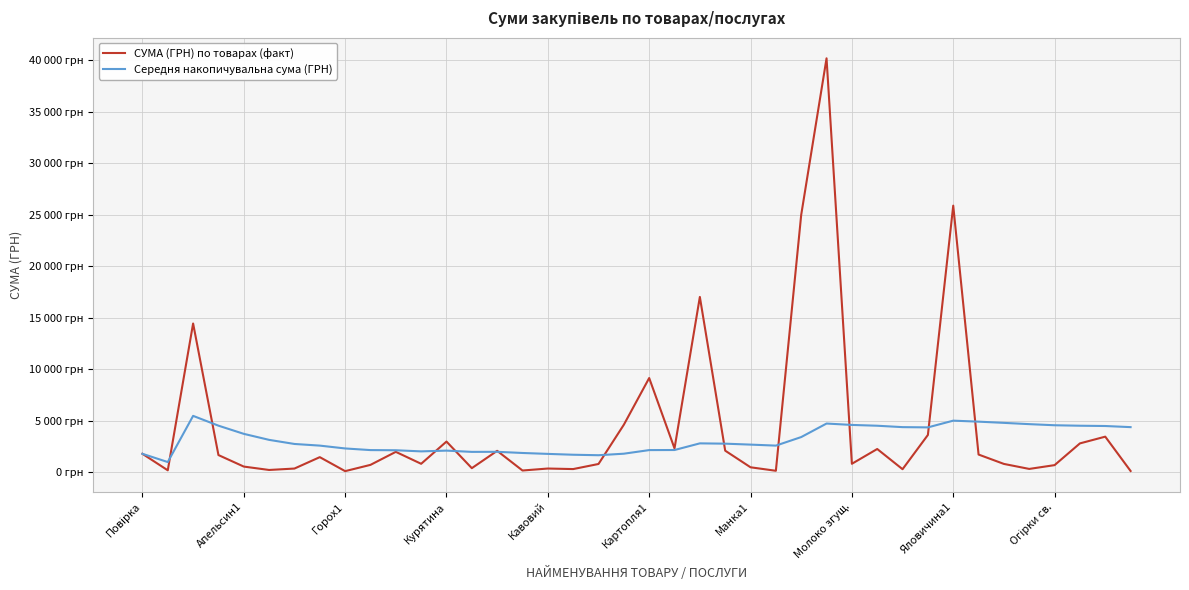

What is the difference between the maximum and minimum values in the Середня накопичувальна сума (ГРН) series?

4487.7